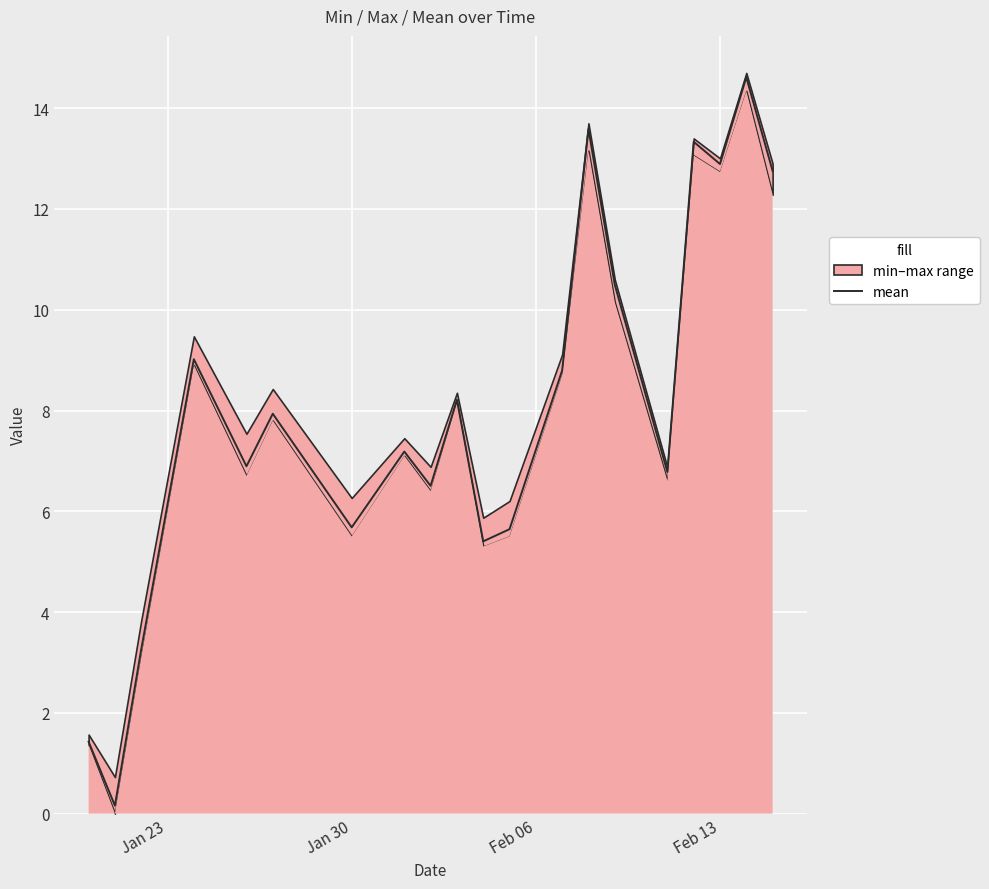

The value of mean at Feb 13 is 16.9. True or false?

False